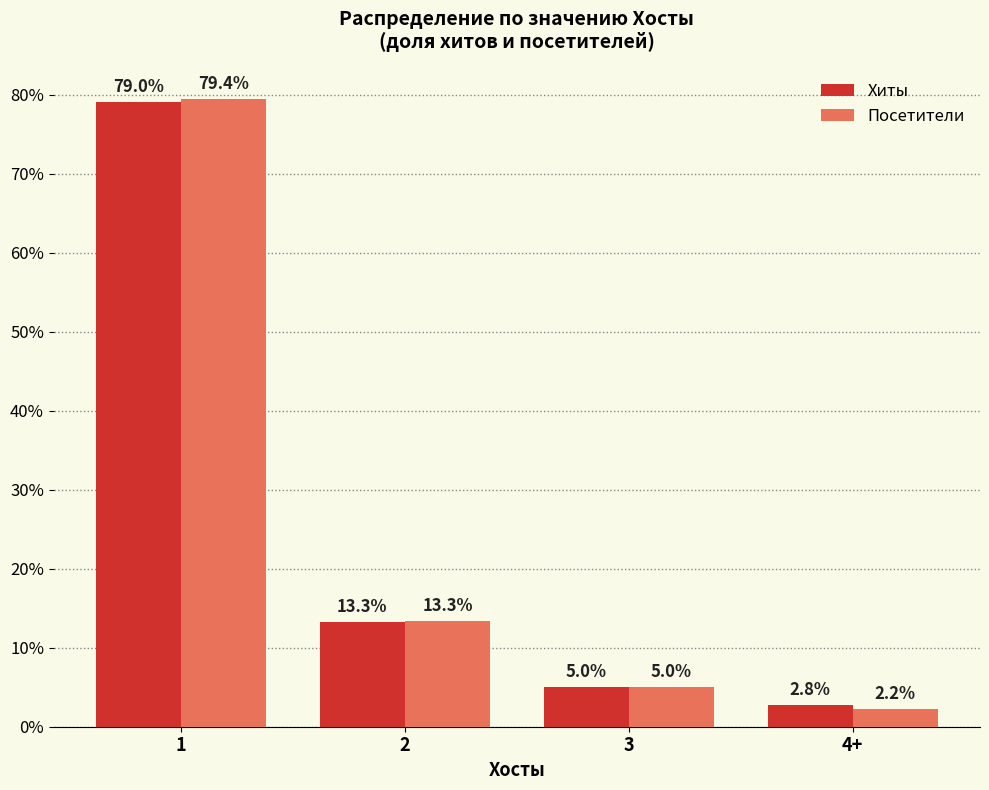

What is the label of the 1st bar from the left?

1